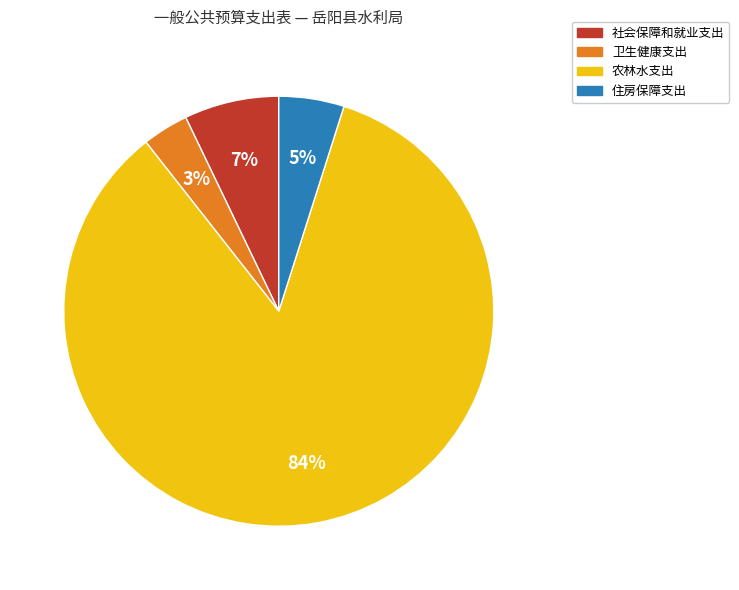

True or false: 住房保障支出 accounts for 5% of the total.

True